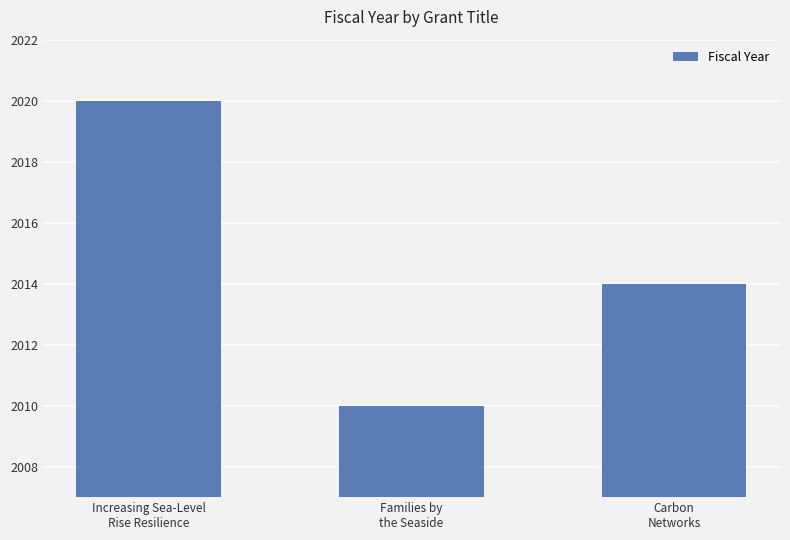

Count the values in the range 2010 to 2020.

3